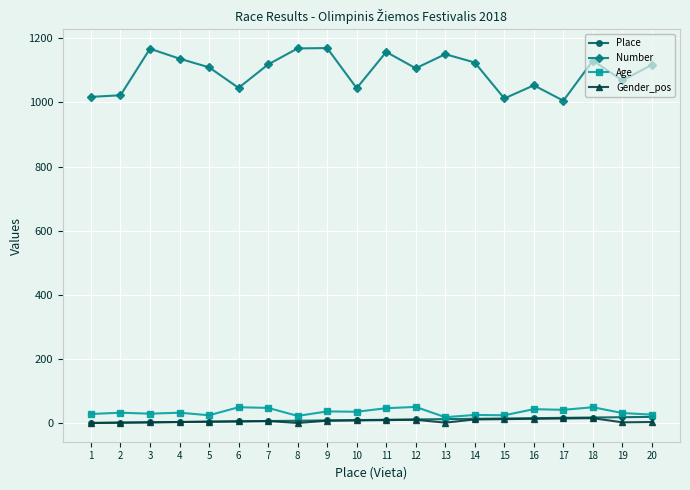

What is the lowest value of the Number series?

1005